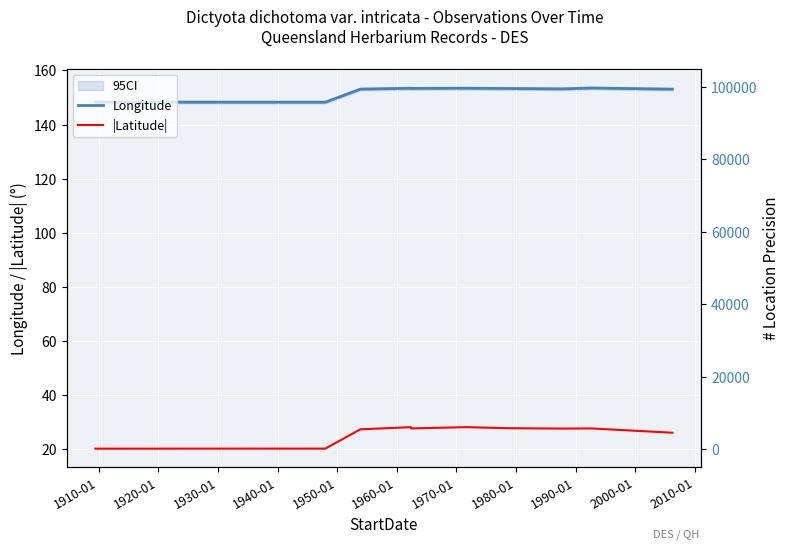

Count the number of data series in this chart.

3